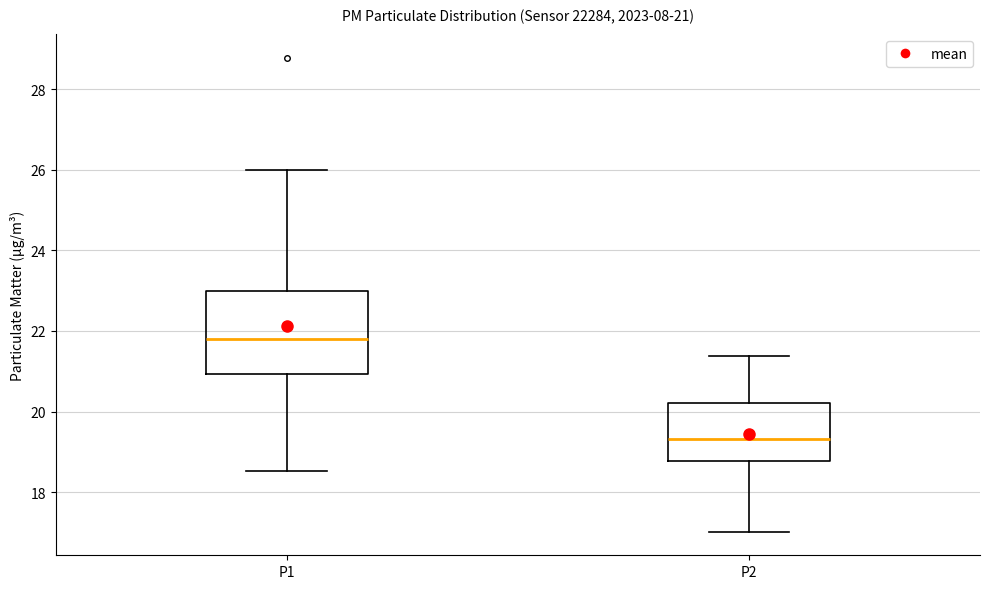

Comparing the boxes themselves (not the whiskers), which one is the tallest?

P1